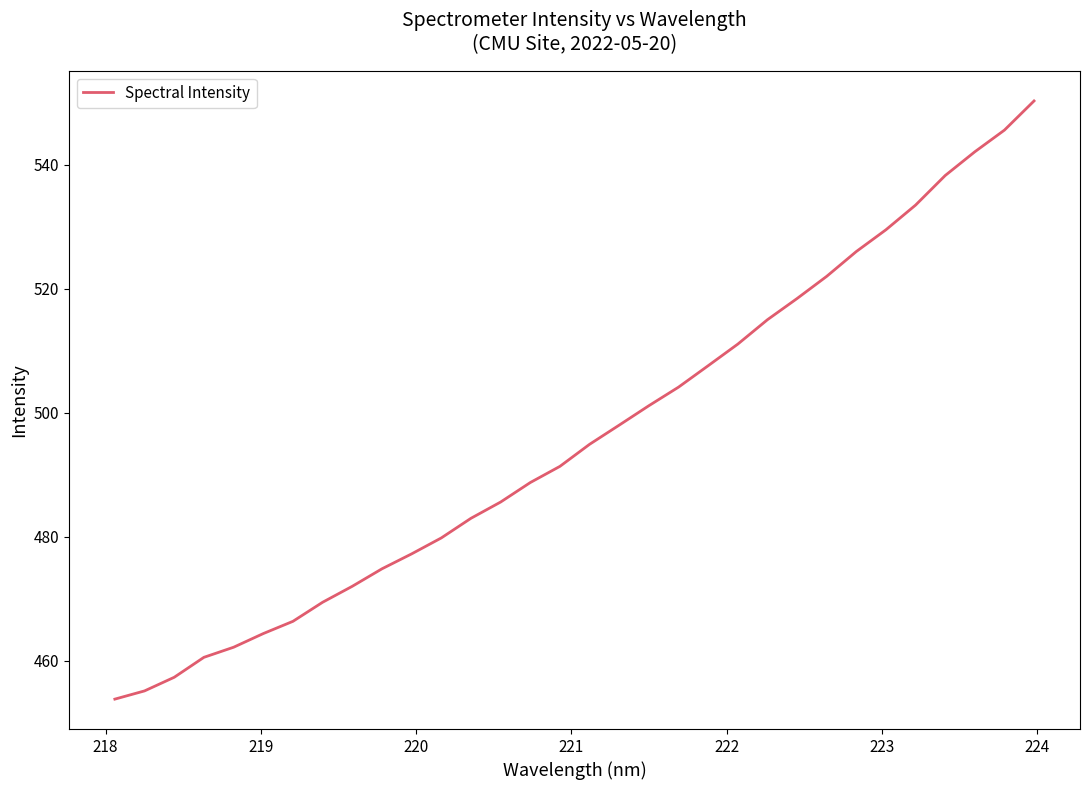

What is the difference between the maximum and minimum values?

96.4